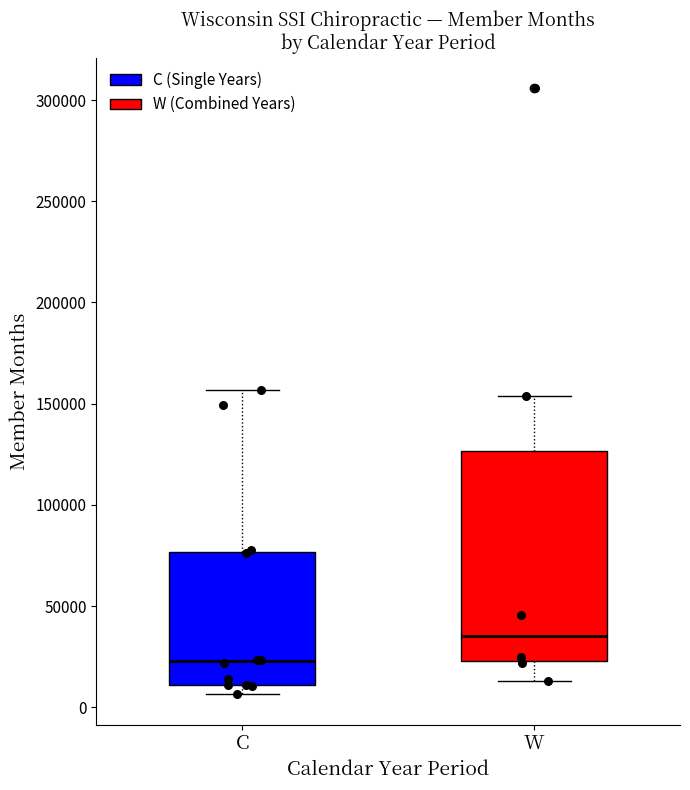

Which box is the tallest, from its lower edge to its upper edge?

W